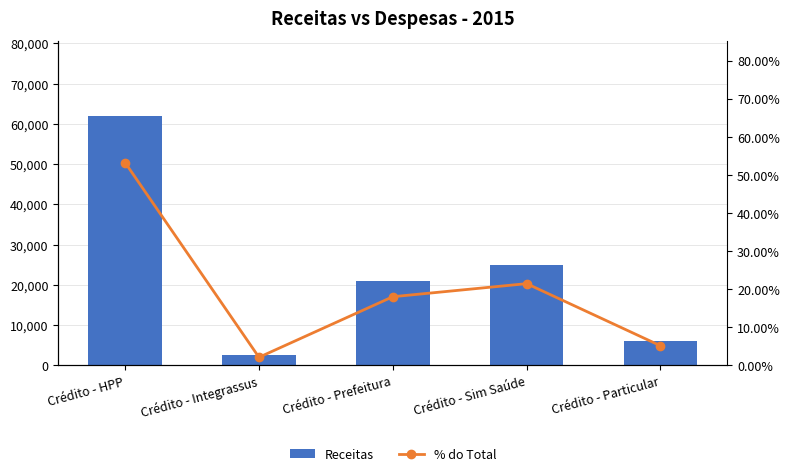

What is the sum of the % do Total values at Crédito - Integrassus and Crédito - Particular?

0.1